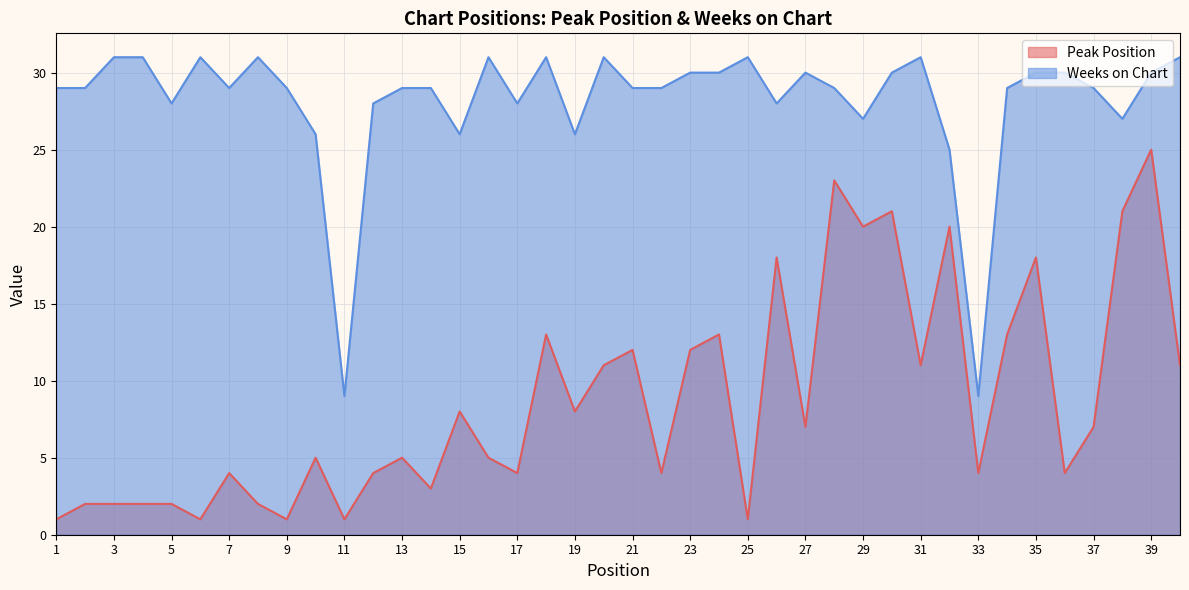

List the labels in order of Peak Position value, smallest first.

1, 6, 9, 11, 25, 2, 3, 4, 5, 8, 14, 7, 12, 17, 22, 33, 36, 10, 13, 16, 27, 37, 15, 19, 20, 31, 40, 21, 23, 18, 24, 34, 26, 35, 29, 32, 30, 38, 28, 39